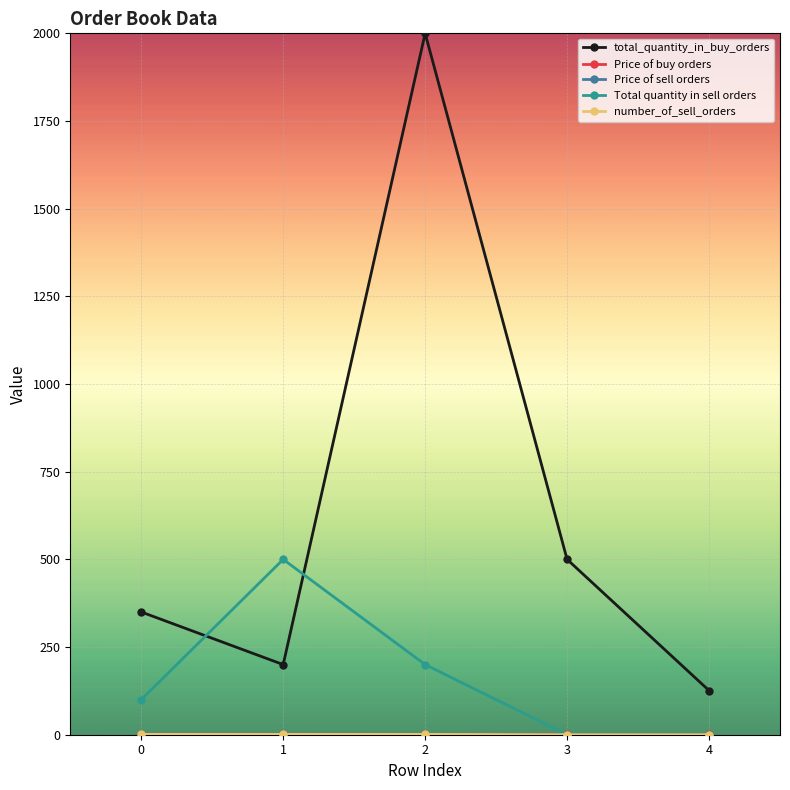

What is the maximum value shown in the chart?

2000.0